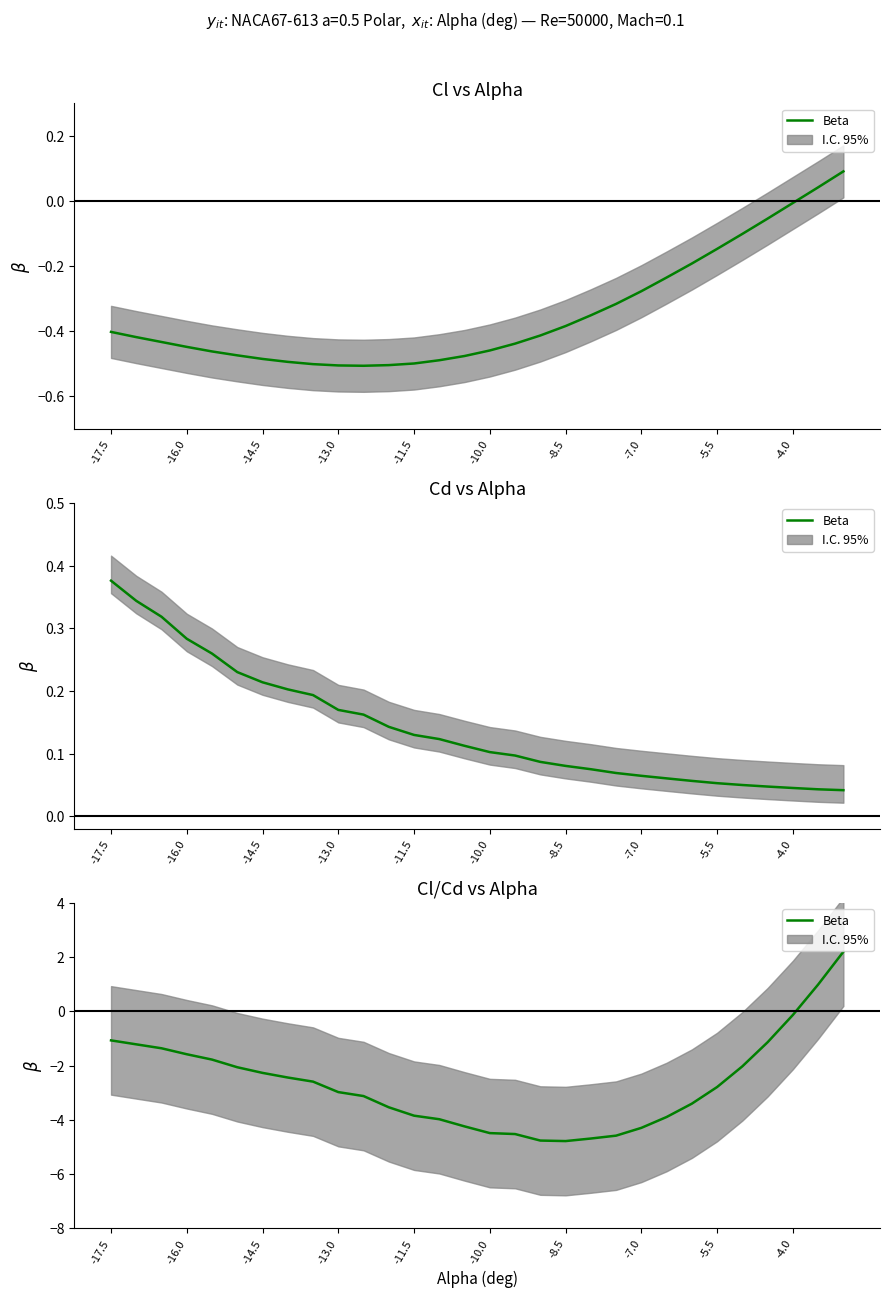

What is the maximum value shown in the chart?

2.2